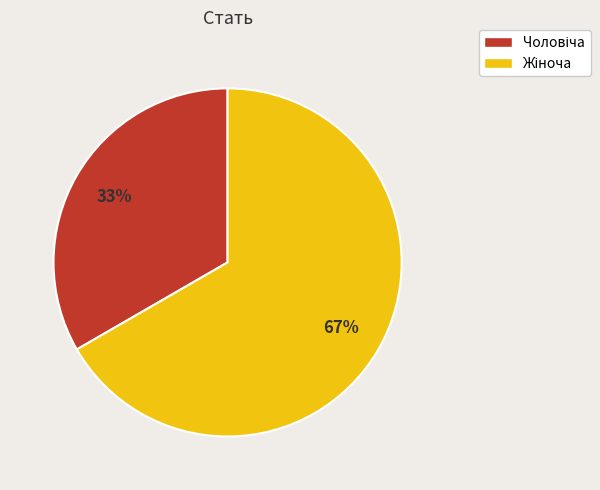

Does any single category account for the majority?

Yes